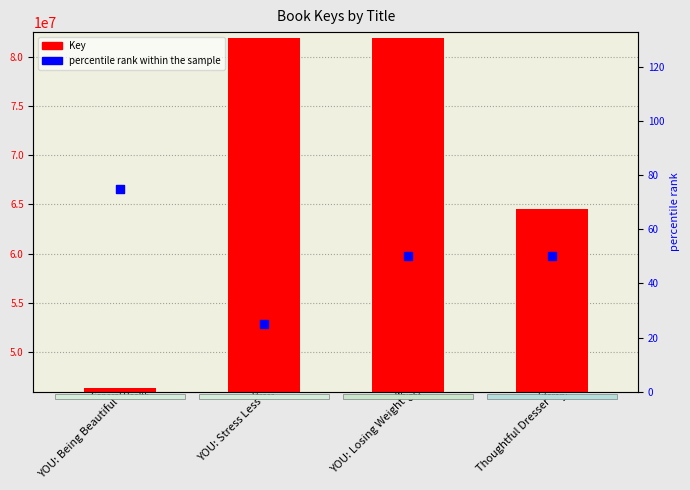

What is the total value across all series at YOU: Stress Less?

81865200